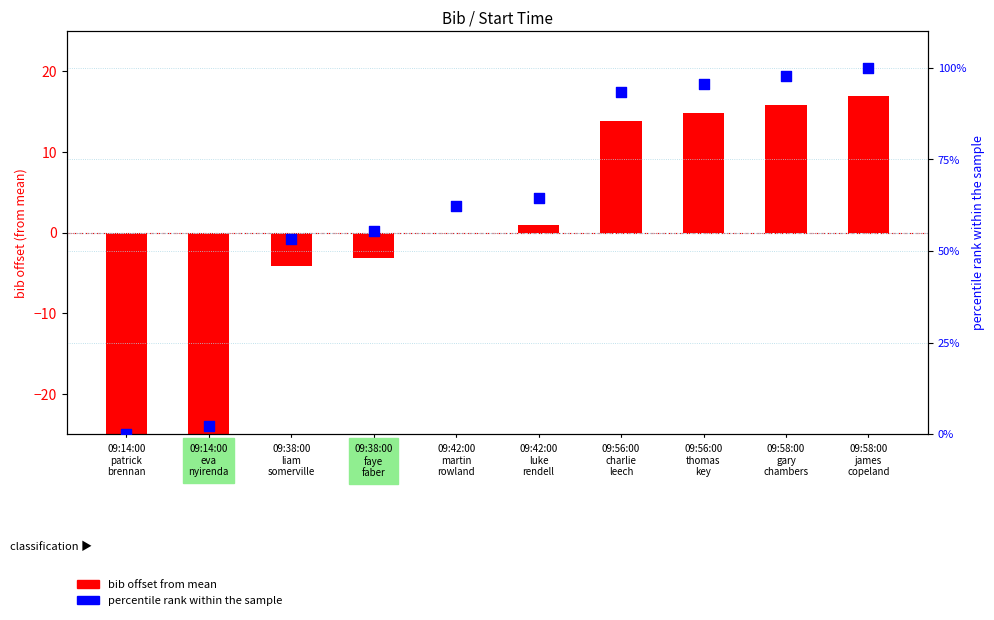

What are all the series names shown in the legend?

bib offset from mean, percentile rank within the sample